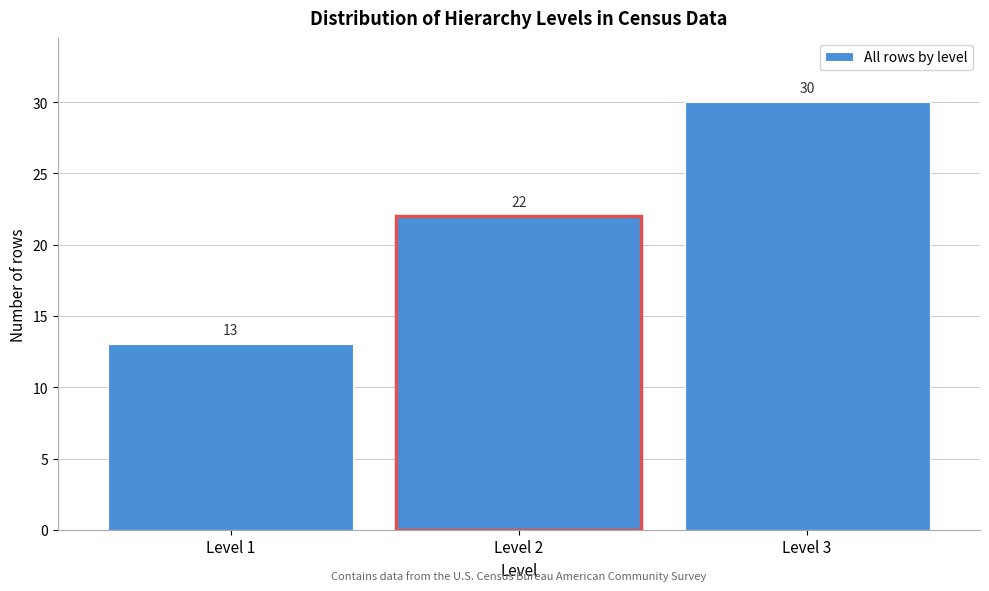

What is the height of the bar covering 1.5 to 2.5 on the x-axis?

22